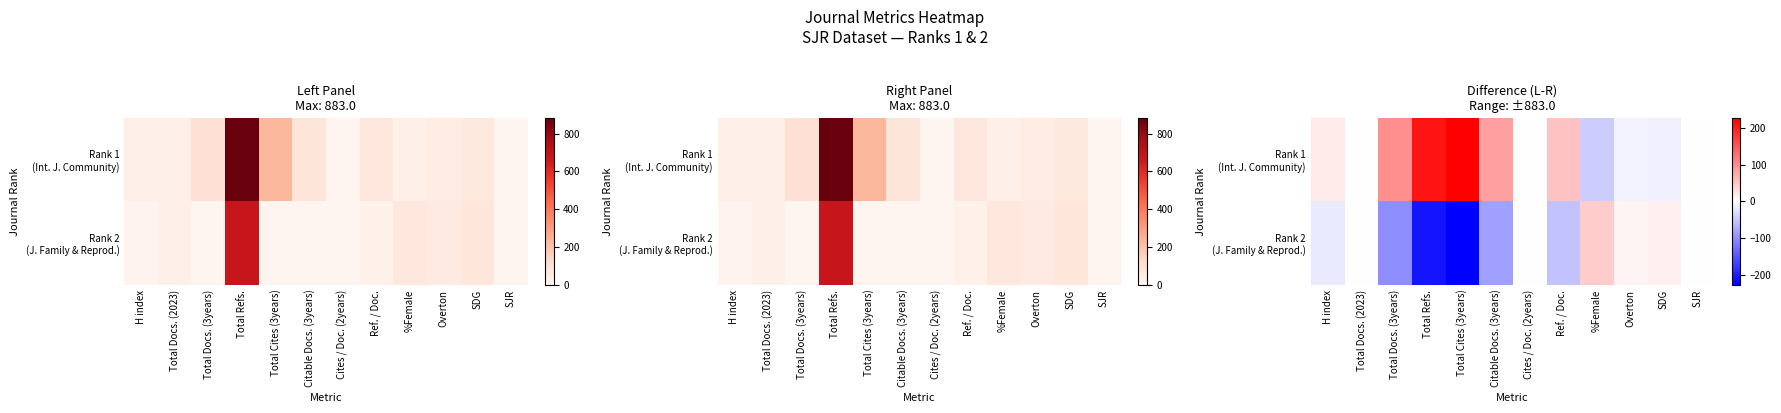

List the series in order of their peak value, lowest first.

Rank 2 (J. Family & Reprod.), Rank 1 (Int. J. Community)